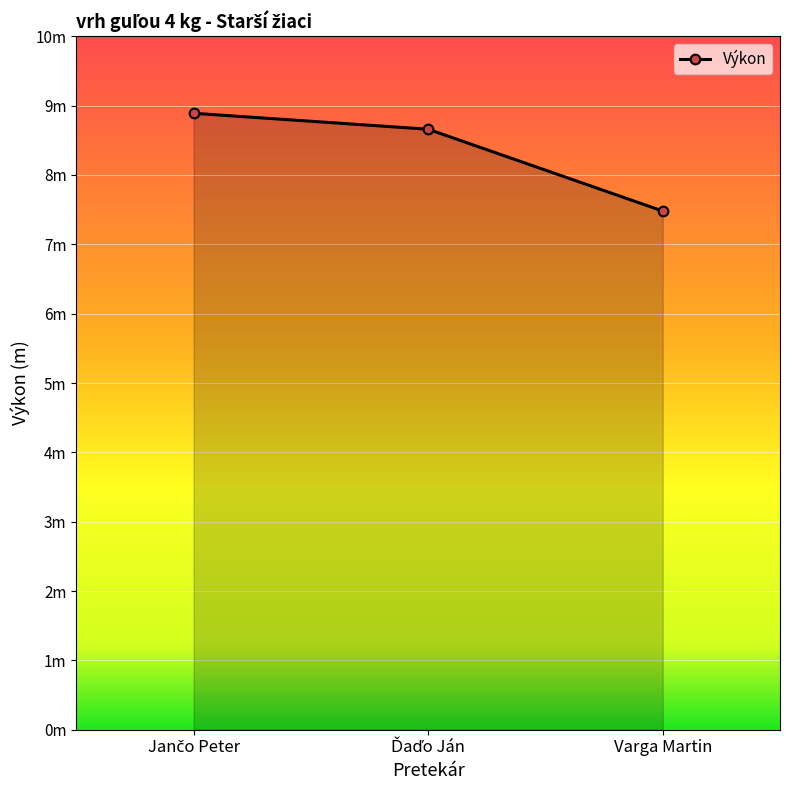

The chart shows a value of 4.4 at Jančo Peter. True or false?

False